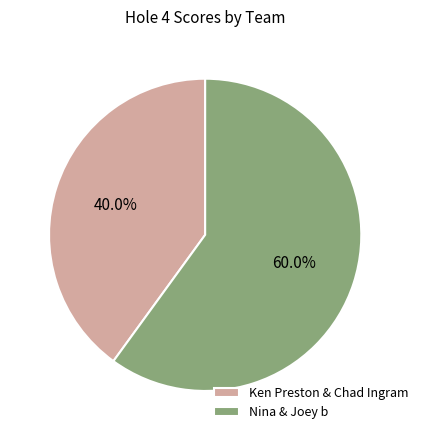

What percentage is the Ken Preston & Chad Ingram slice, to the nearest percent?

40%